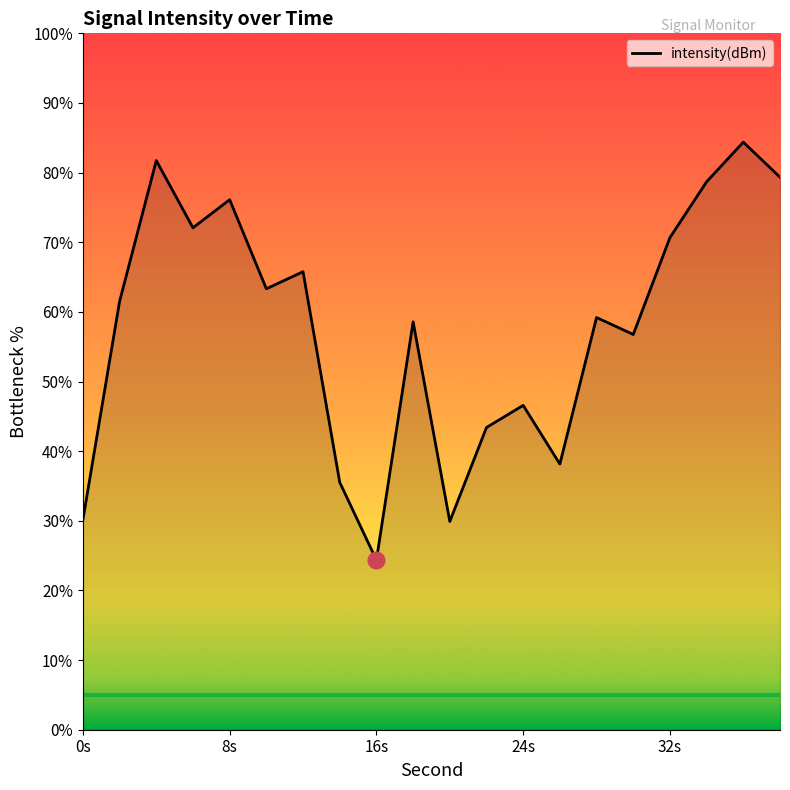

True or false: the data has more than 0 interior local peaks.

True